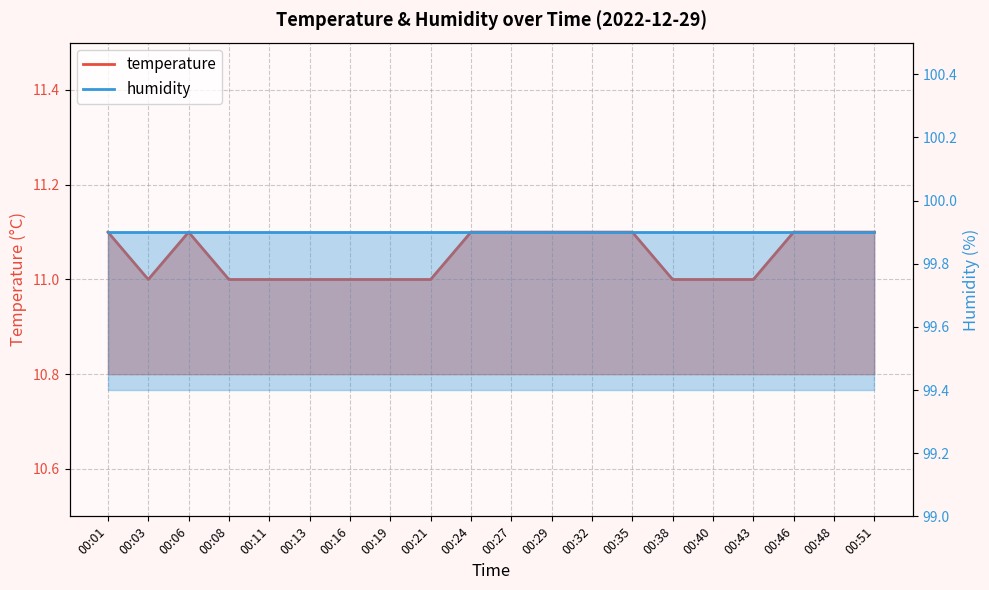

How many values are between 11 and 12?

20